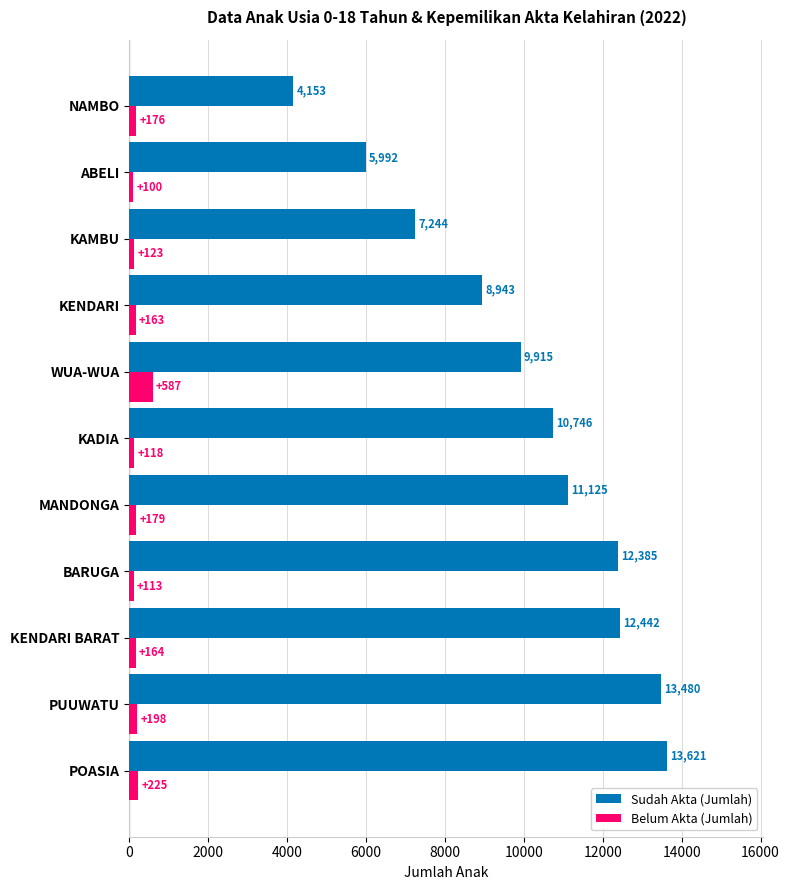

What is the approximate value of Belum Akta (Jumlah) at ABELI, to the nearest 5?

100